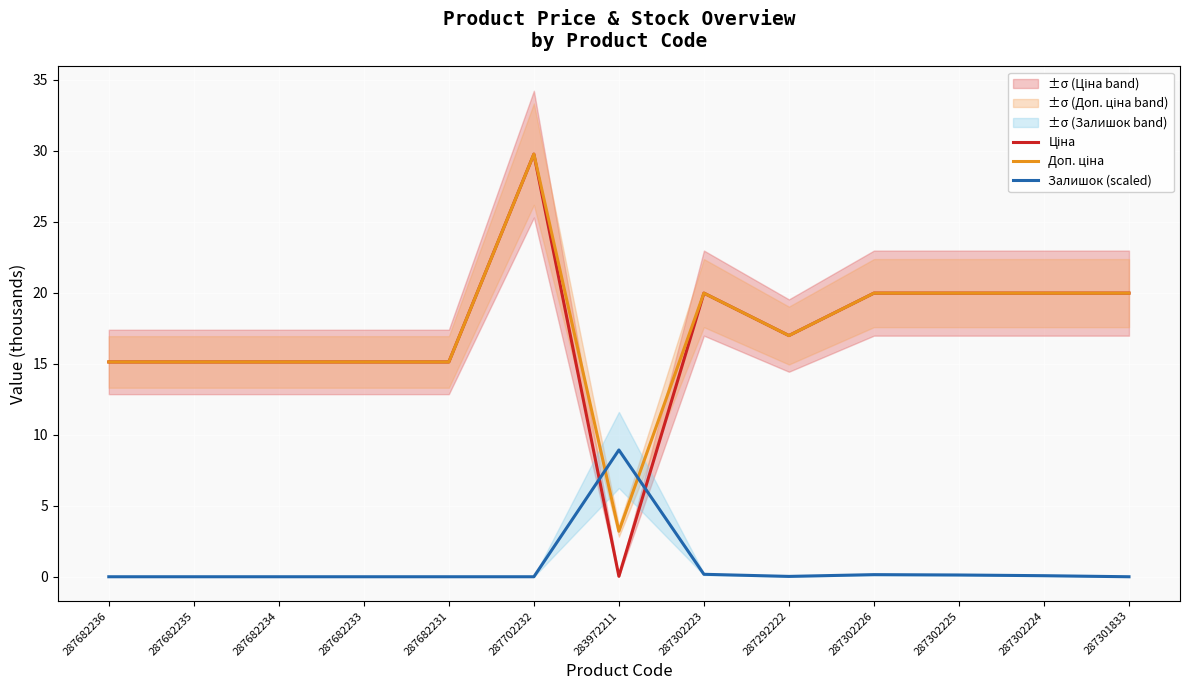

What is the label of the 7th point from the left?

283972211